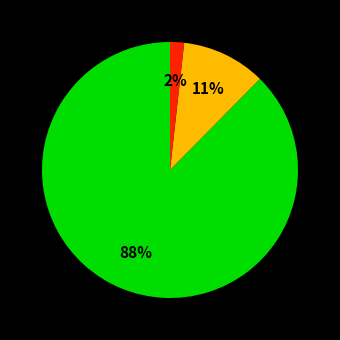

Does any single category account for the majority?

Yes